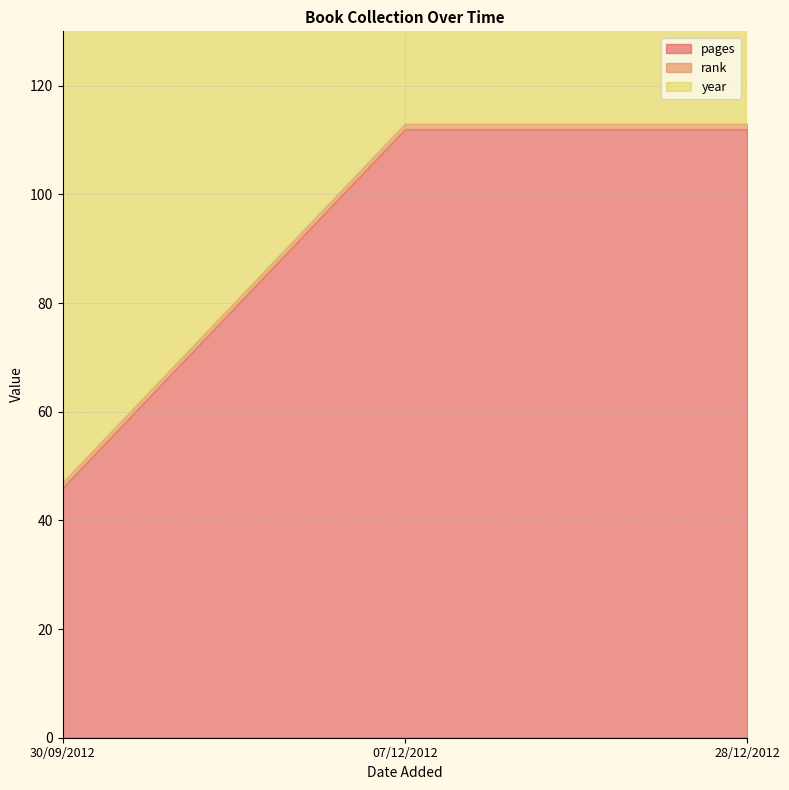

Rank the series at 28/12/2012 from lowest to highest value.

rank, pages, year